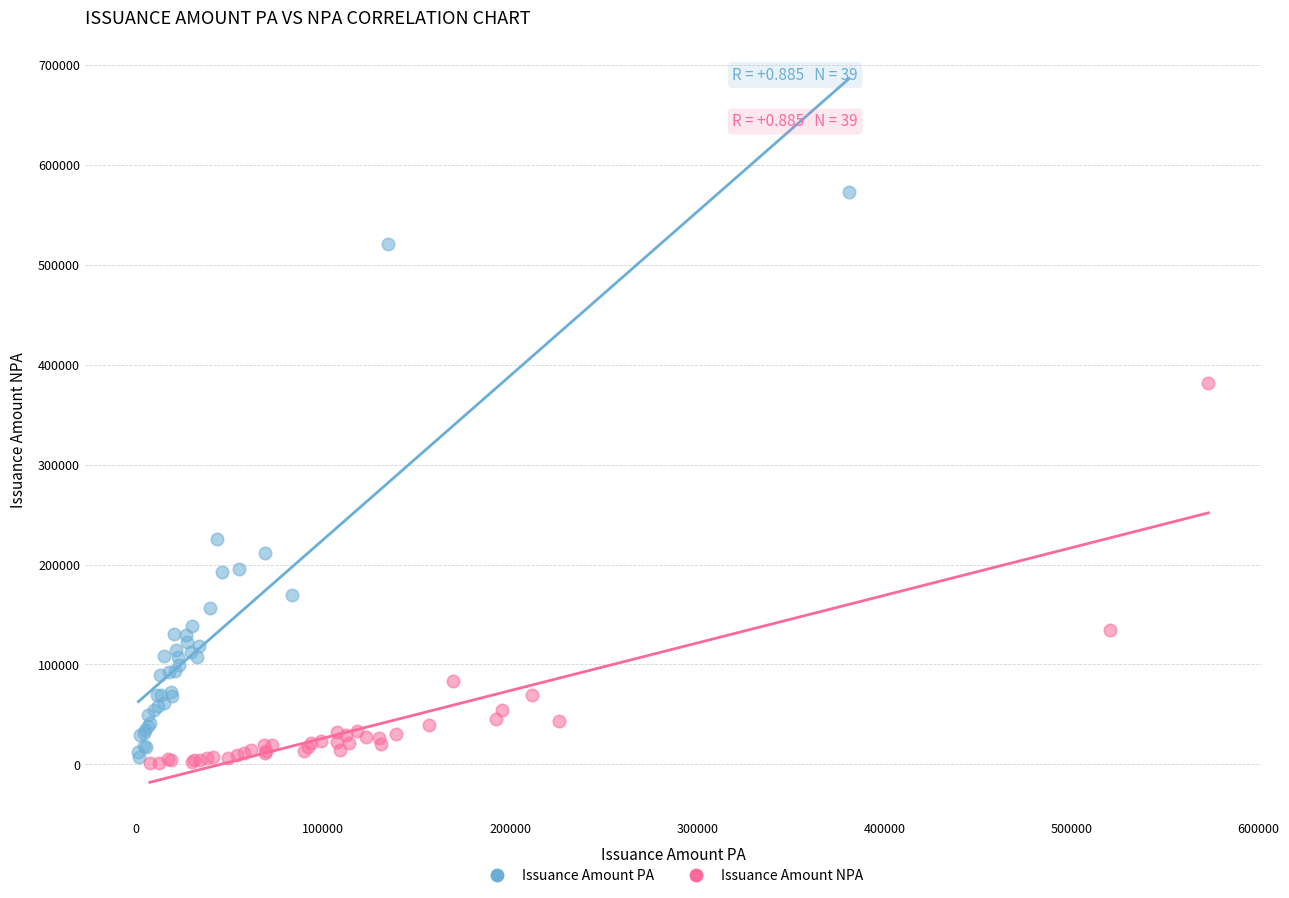

Which series reaches the maximum Y coordinate?

Issuance Amount PA